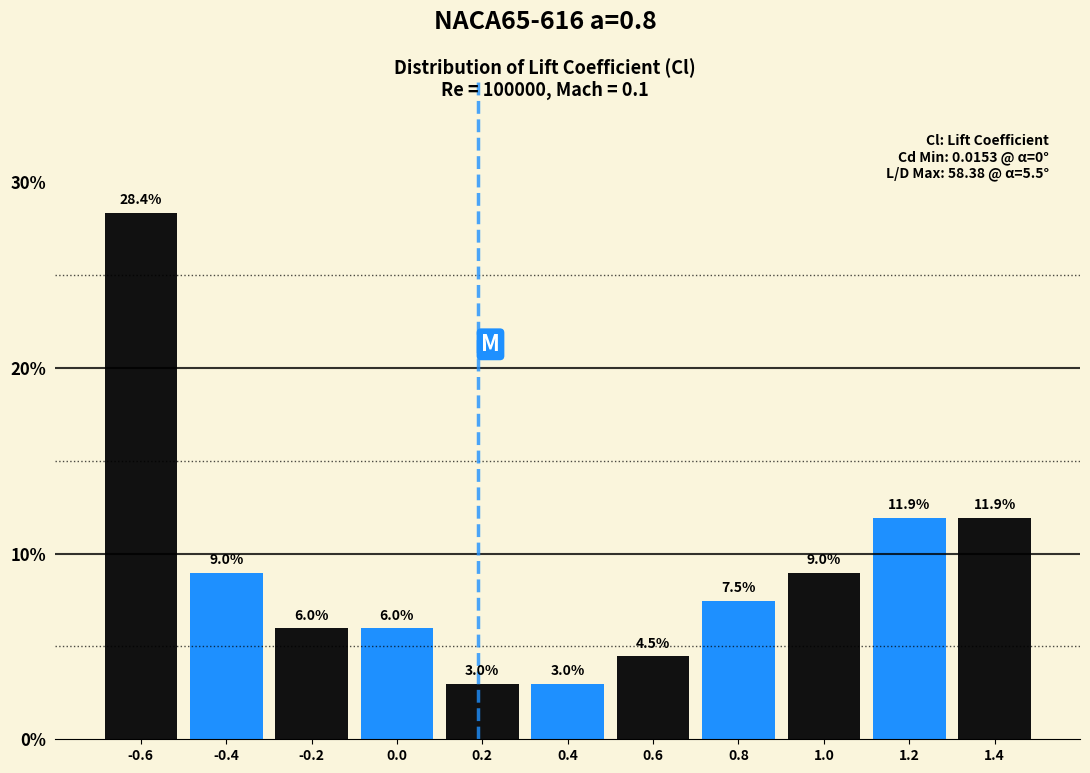

Reading left to right, list every bar in this chart as the range it spans on the x-axis followed by its height.

-0.7 to -0.5: 28.4
-0.5 to -0.3: 9.0
-0.3 to -0.1: 6.0
-0.1 to 0.1: 6.0
0.1 to 0.3: 3.0
0.3 to 0.5: 3.0
0.5 to 0.7: 4.5
0.7 to 0.9: 7.5
0.9 to 1.1: 9.0
1.1 to 1.3: 11.9
1.3 to 1.5: 11.9